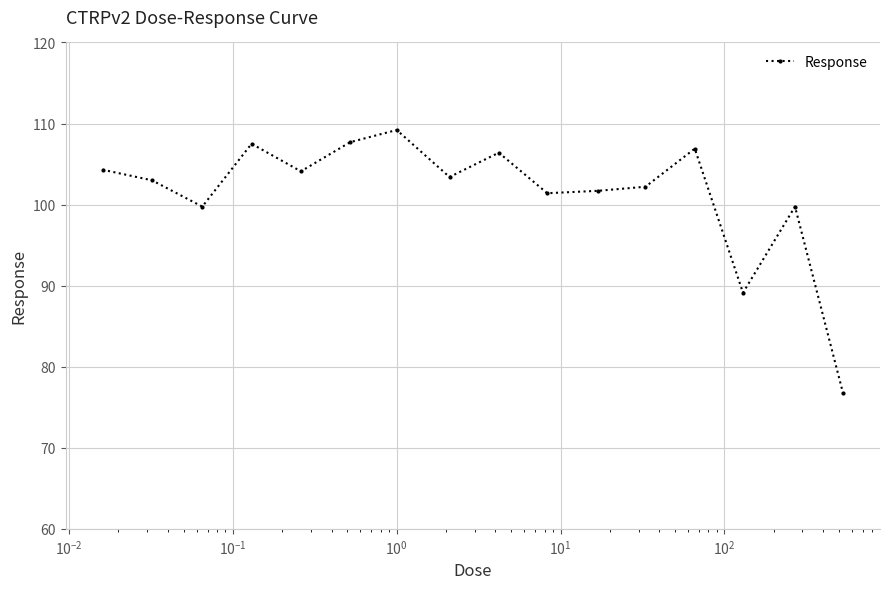

How many lines are shown in the chart?

1